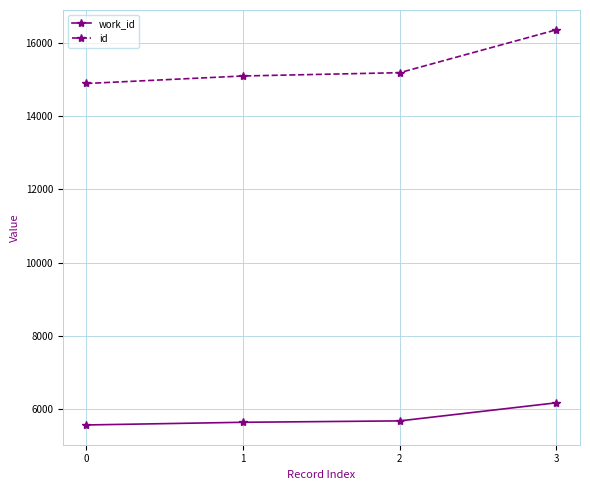

What is the minimum value for work_id?

5574